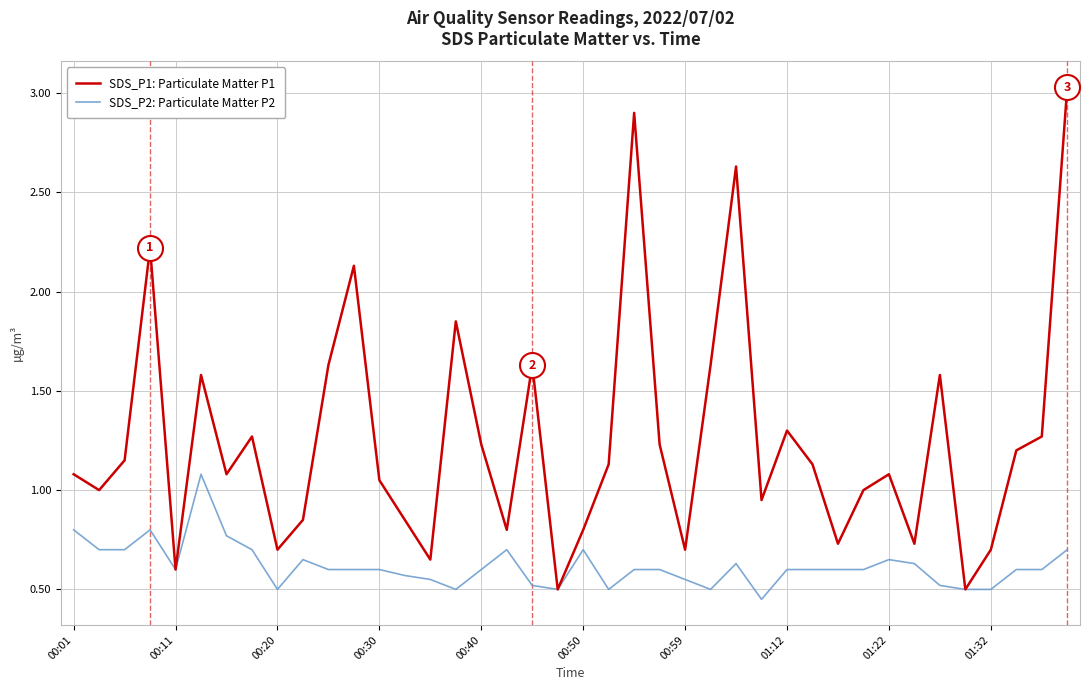

Which series has the largest total across all categories?

SDS_P1: Particulate Matter P1